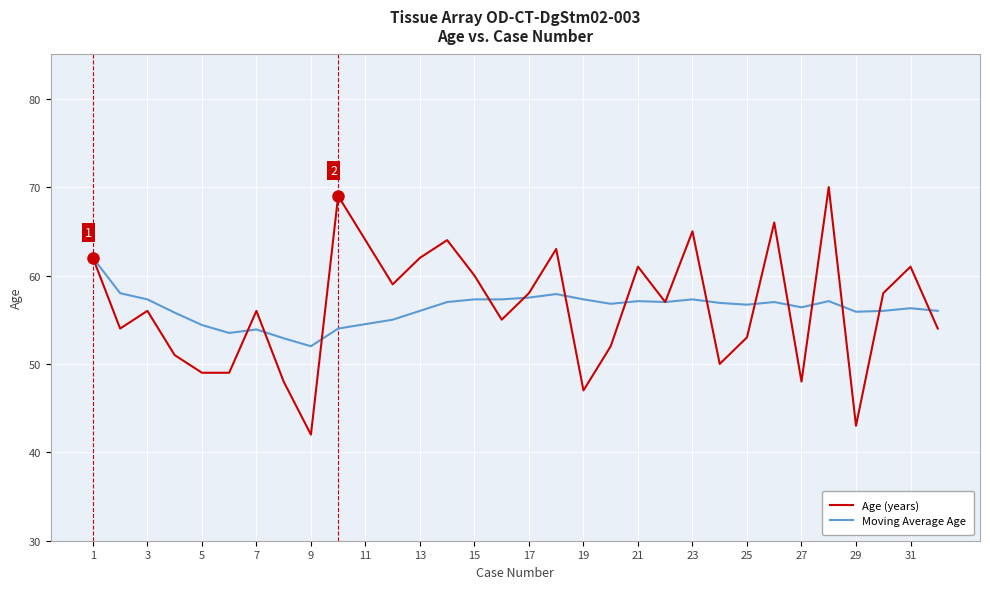

Does the chart have visible grid lines?

Yes